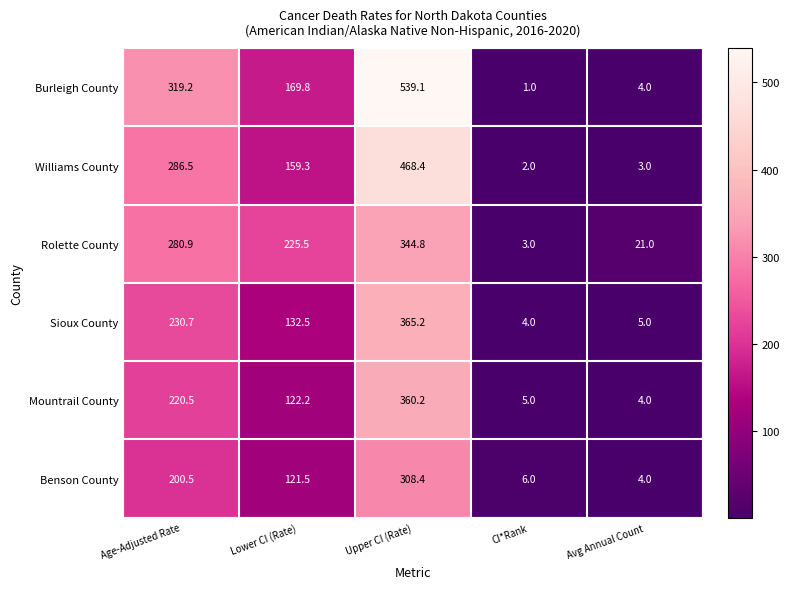

What is the difference between the maximum and second lowest values in the Sioux County series?

360.2